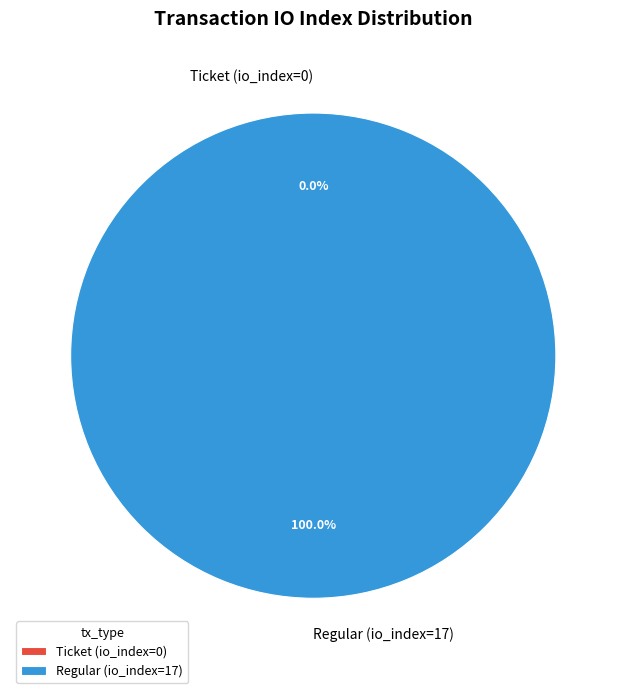

What percentage do Regular (io_index=17) and Ticket (io_index=0) together represent?

100.0%